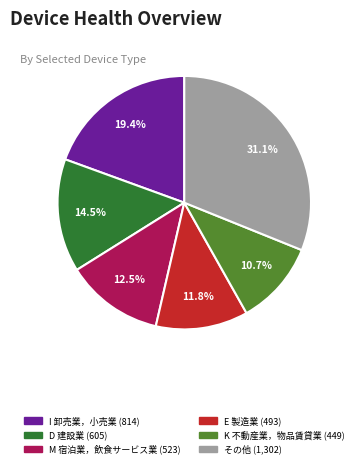

Count the number of slices in the pie.

6